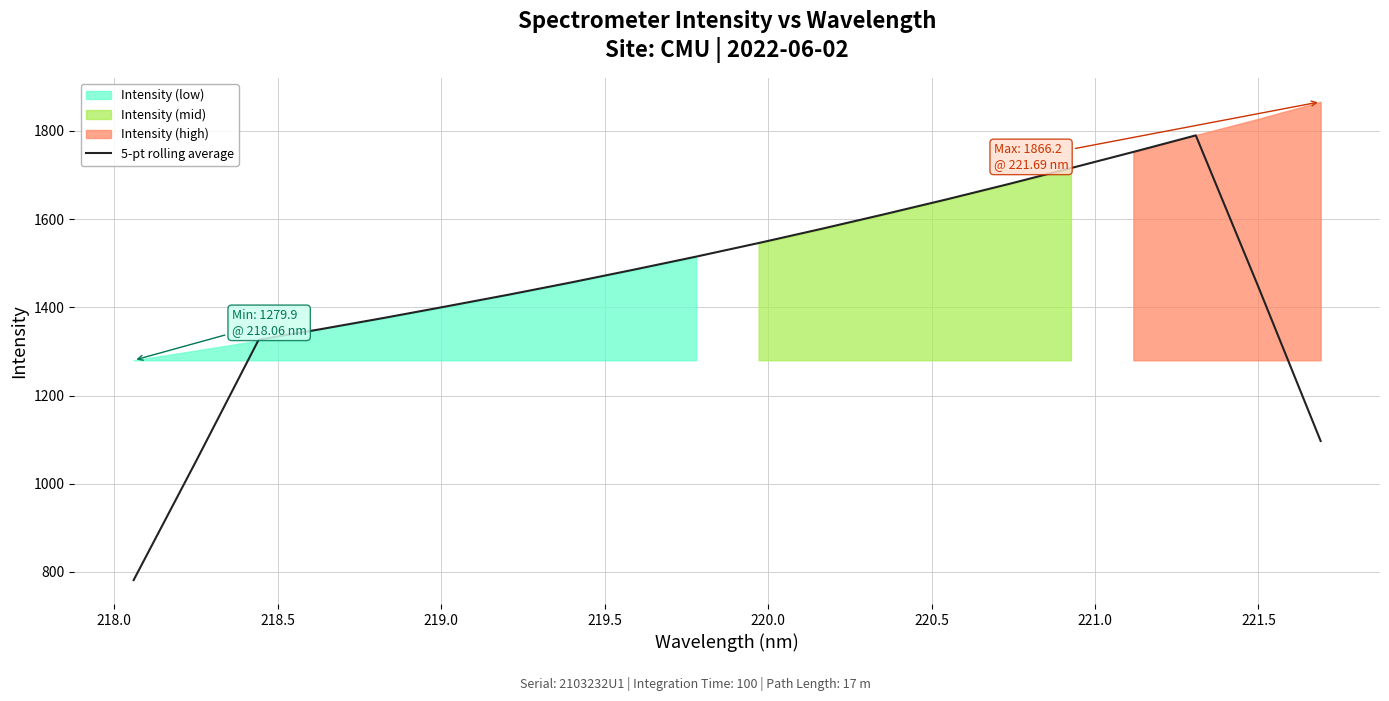

How many lines are shown in the chart?

1